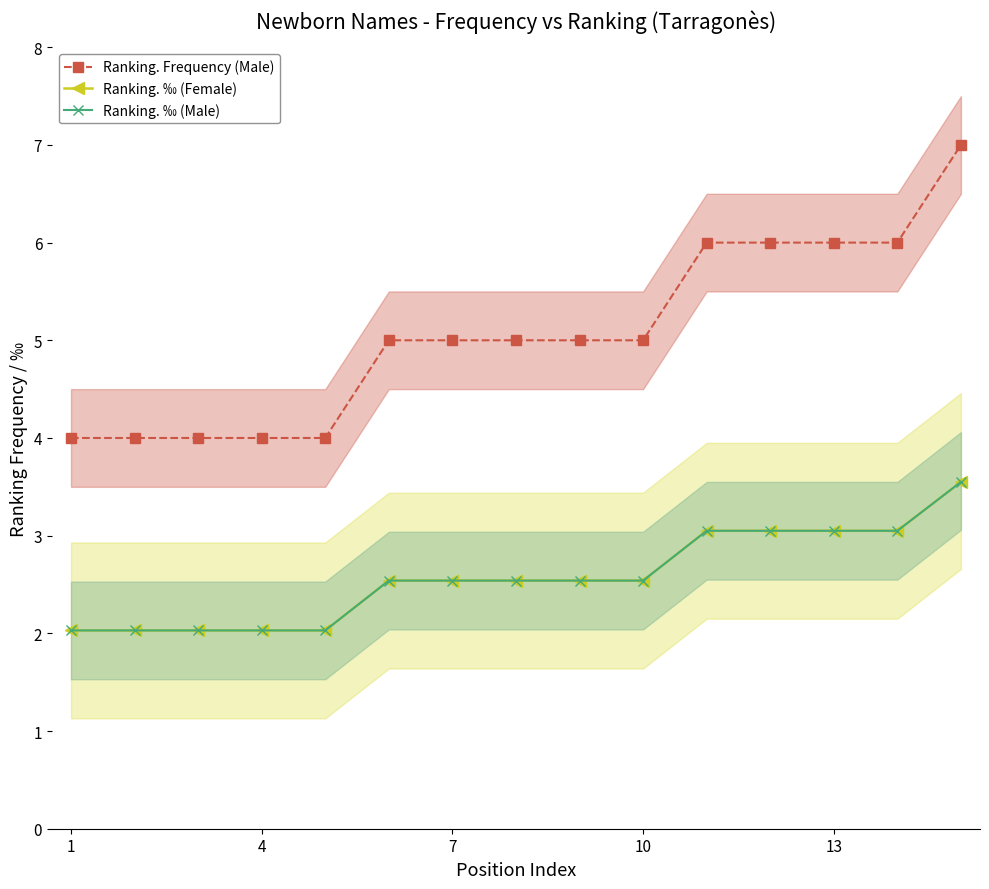

What is the average value of the Ranking. Frequency (Male) series?

5.1